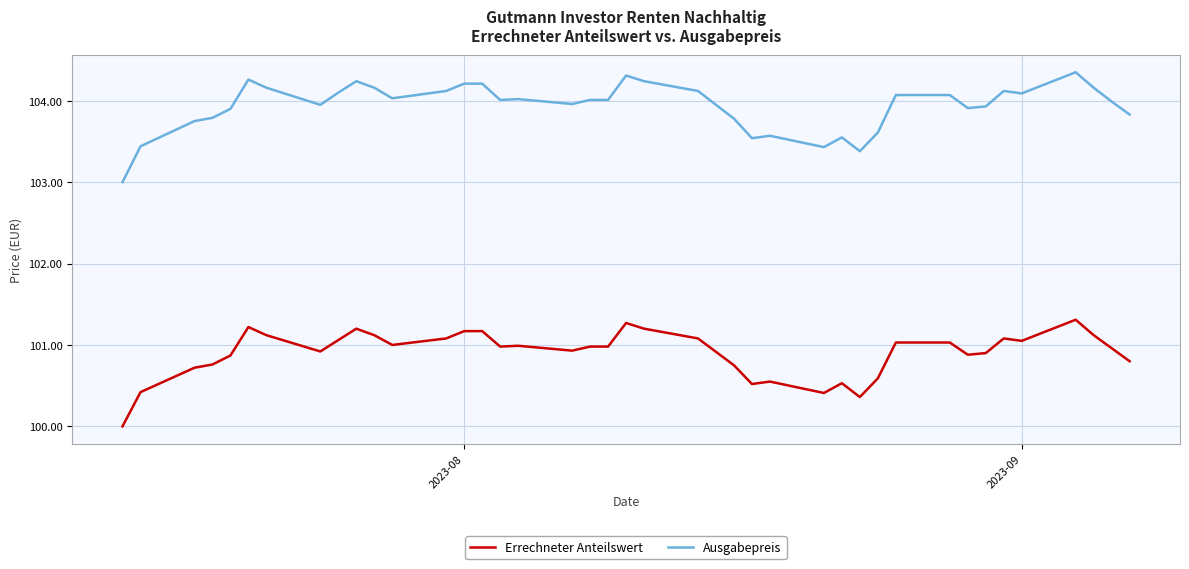

Which series has the largest range (max minus min)?

Ausgabepreis